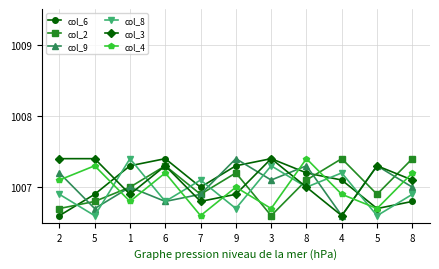

How many distinct data groups are displayed?

6